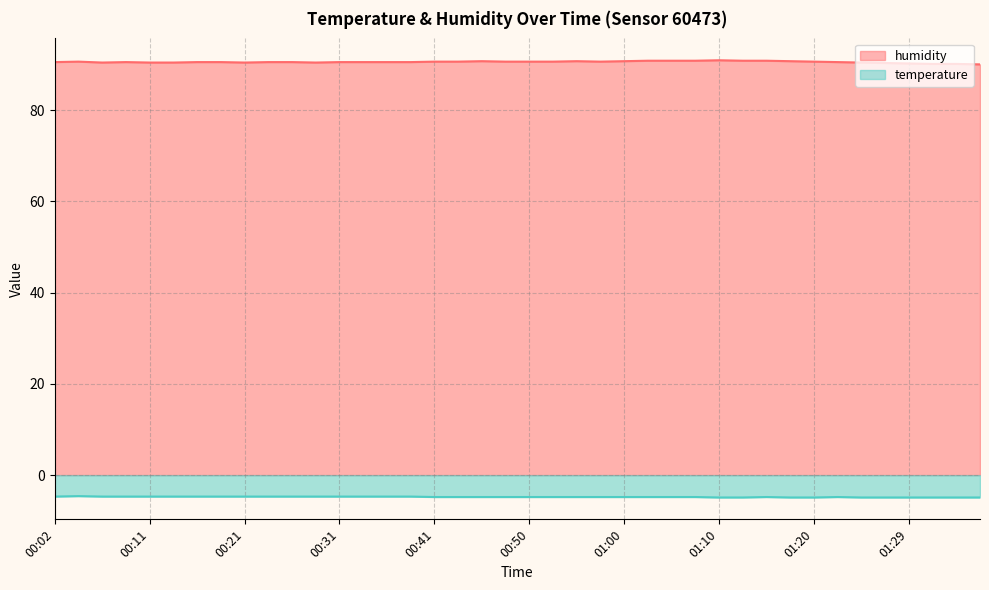

Which label corresponds to the largest value in the chart?

01:10